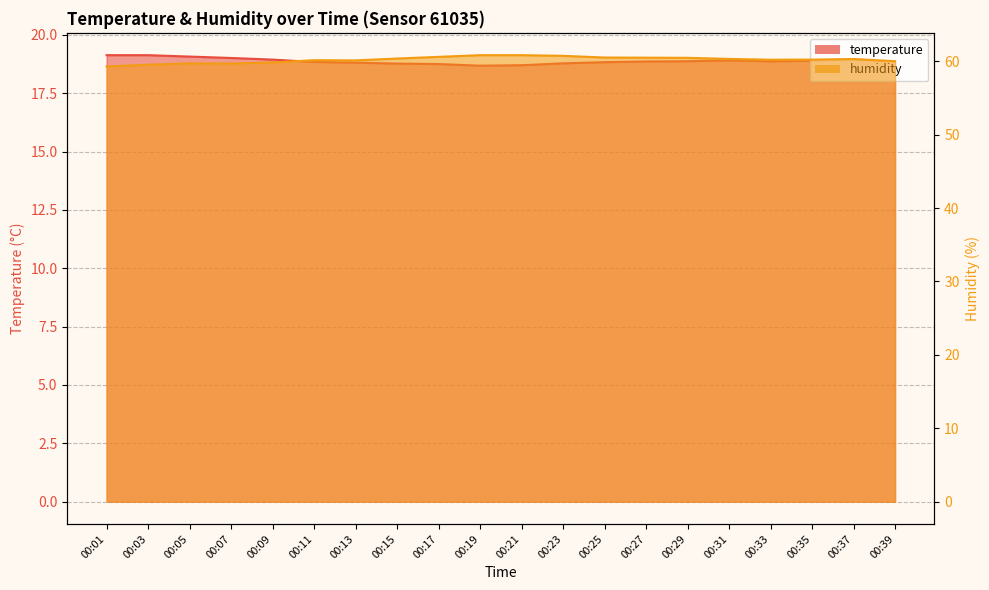

True or false: temperature has more than 0 interior local peaks.

True